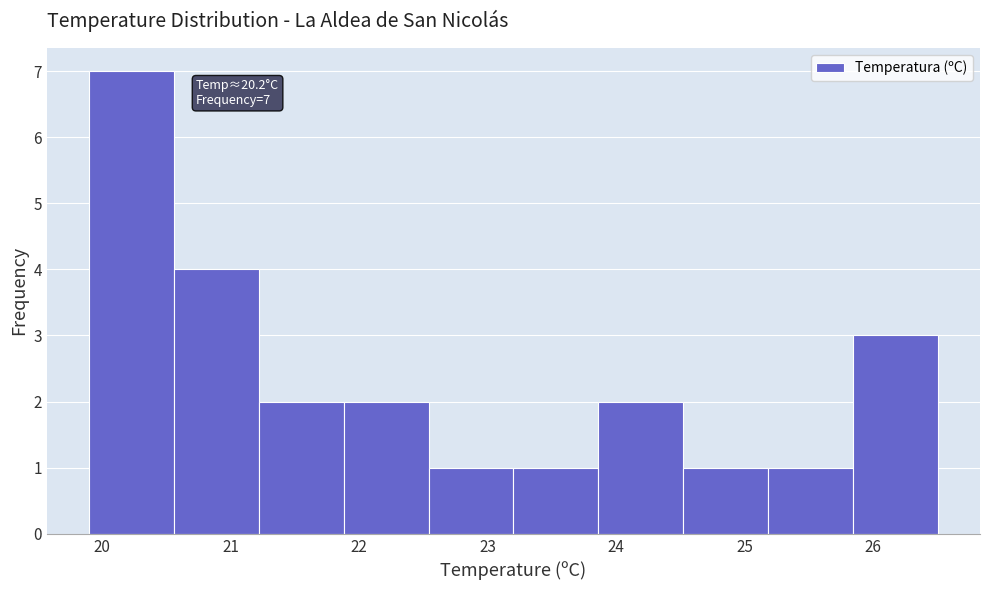

Over which range of the x-axis is the bar tallest?

19.90 to 20.56